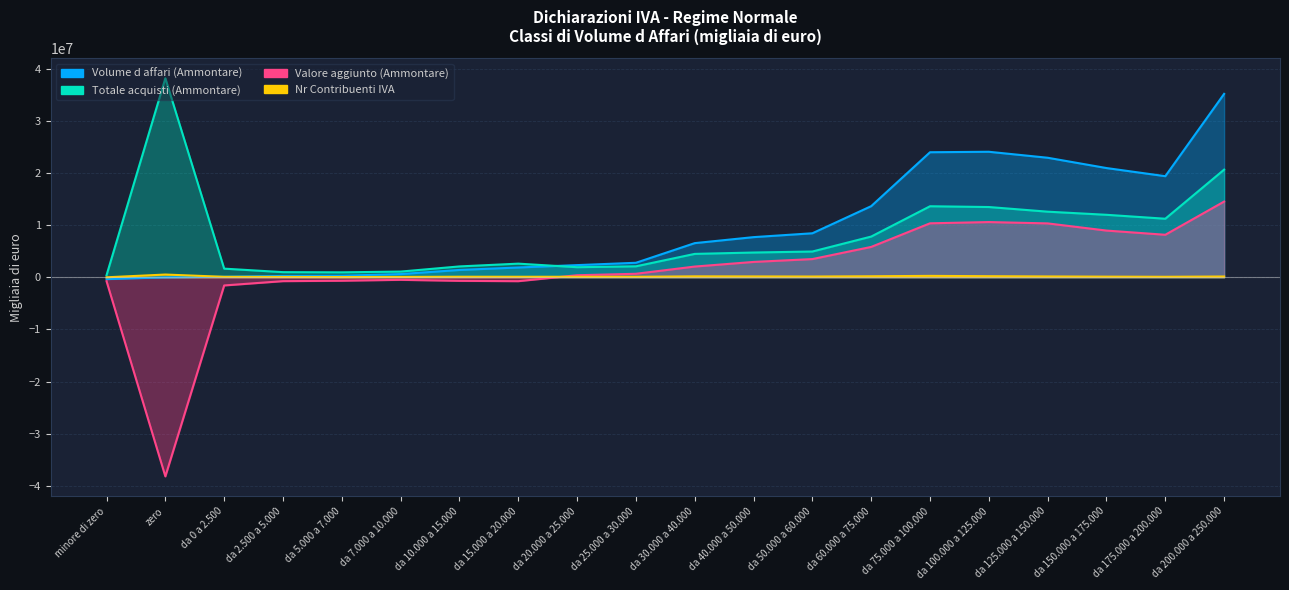

What is the sum of the Volume d affari (Ammontare) values at da 20.000 a 25.000 and da 100.000 a 125.000?

26407054